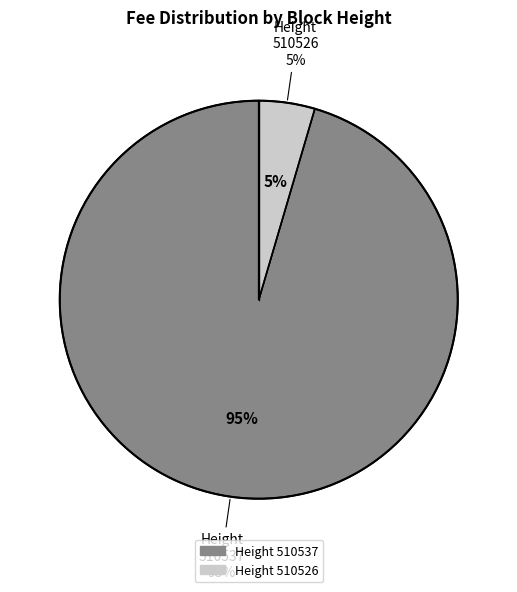

Is it true that 510537 is 95% of the pie?

True